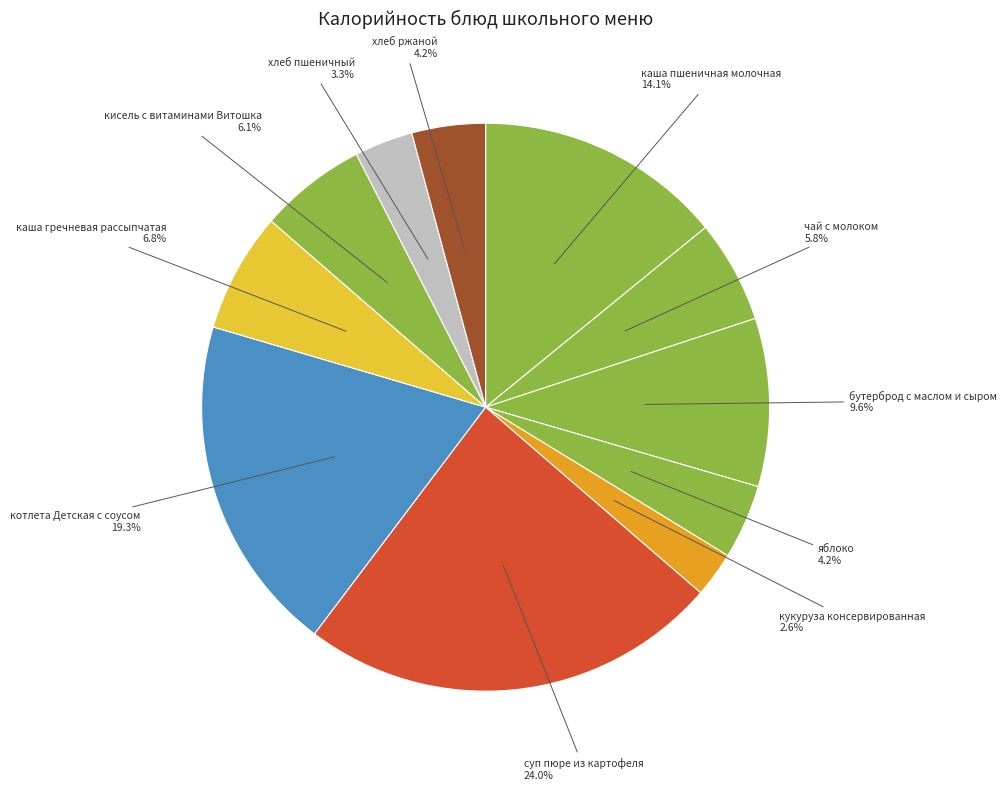

What percentage is the кисель с витаминами Витошка slice, to the nearest percent?

6%